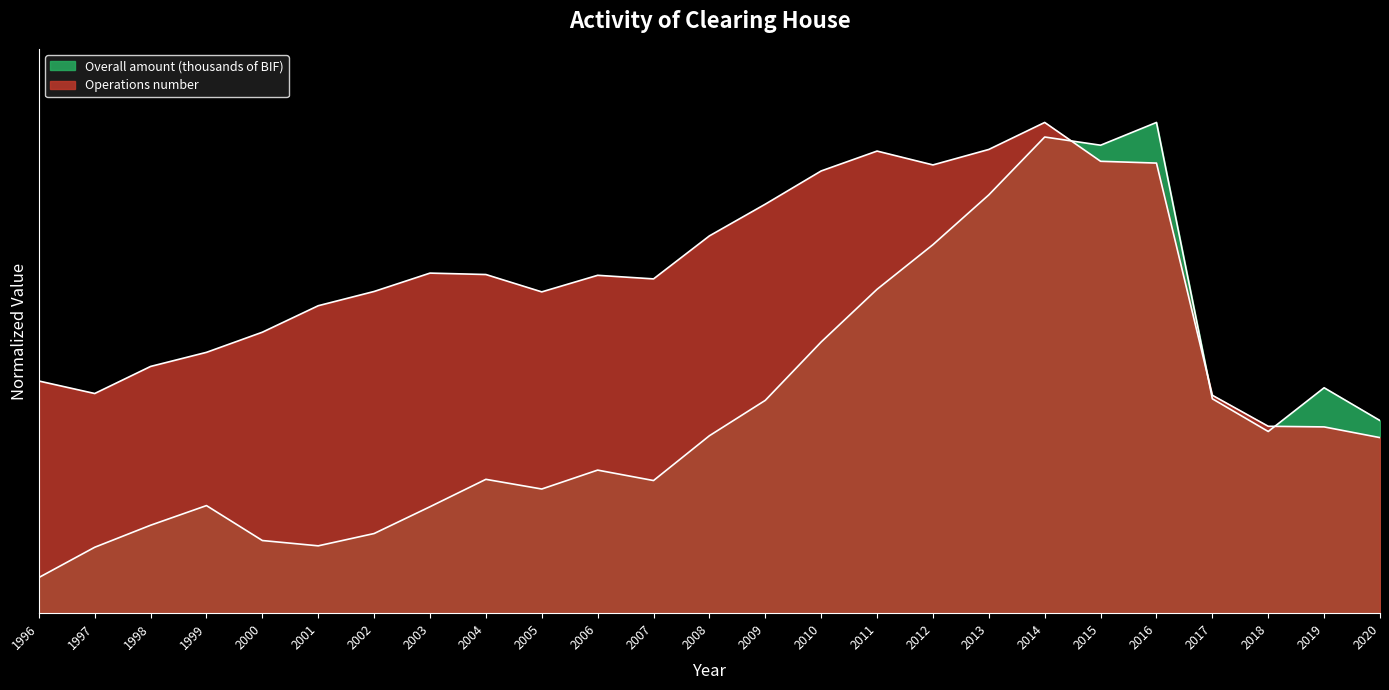

What is the lowest value of the Overall amount (thousands of BIF) series?

0.1